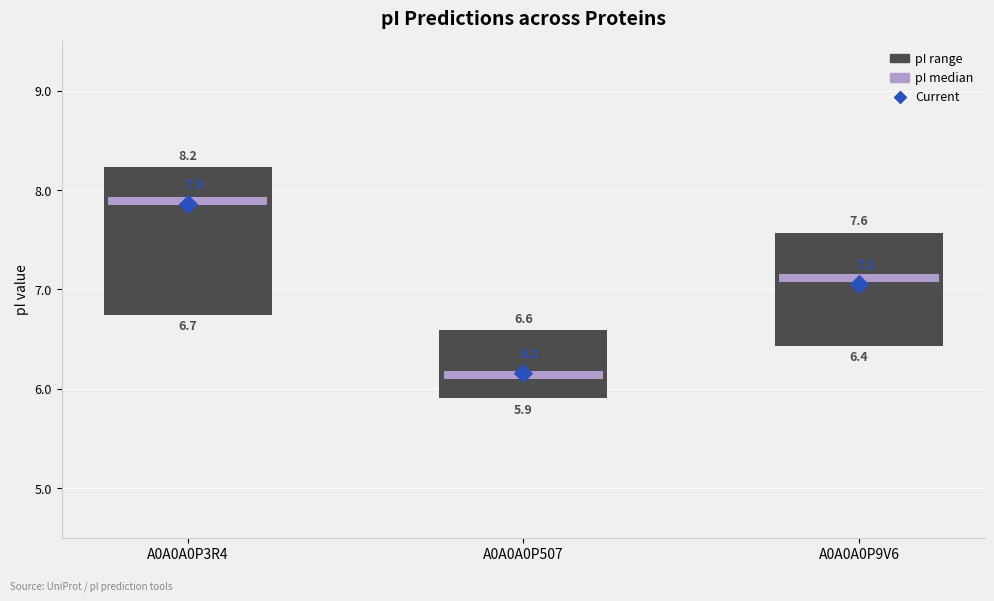

What is the total value across all series at A0A0A0P9V6?

8.2